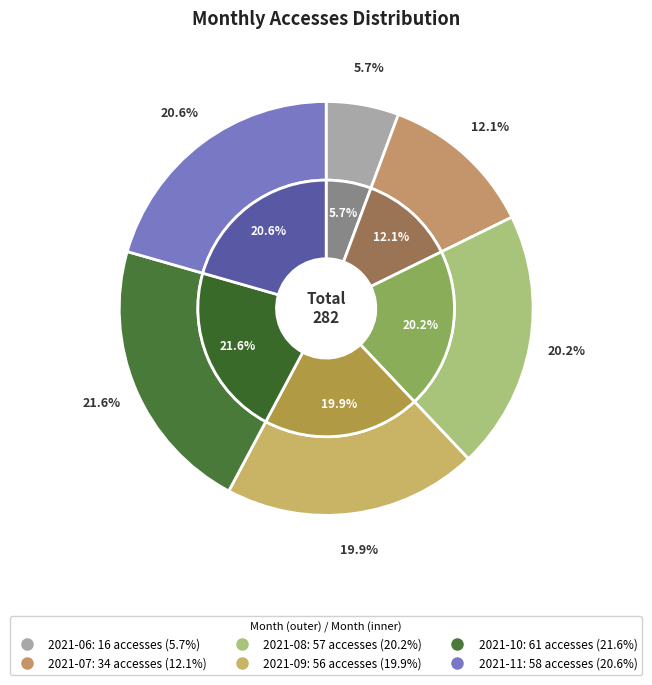

What percentage is the 2021-09 slice, to the nearest percent?

20%